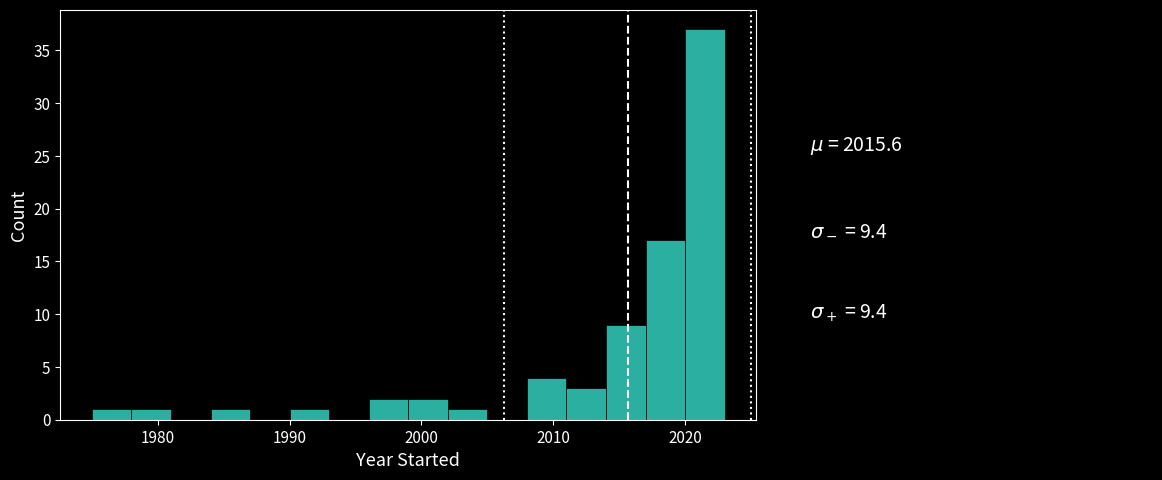

Read against the x-axis, roughly where is the centre of the tallest bar?

2022